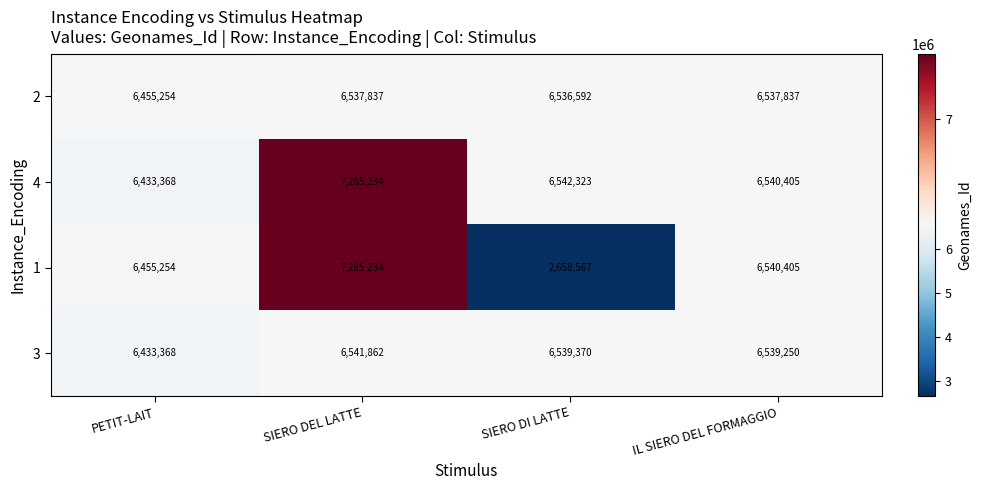

What is the minimum value shown in the chart?

2658567